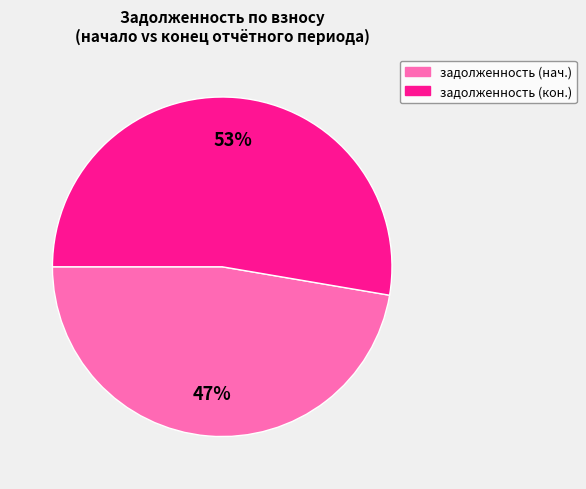

Is there a majority slice in this chart?

Yes